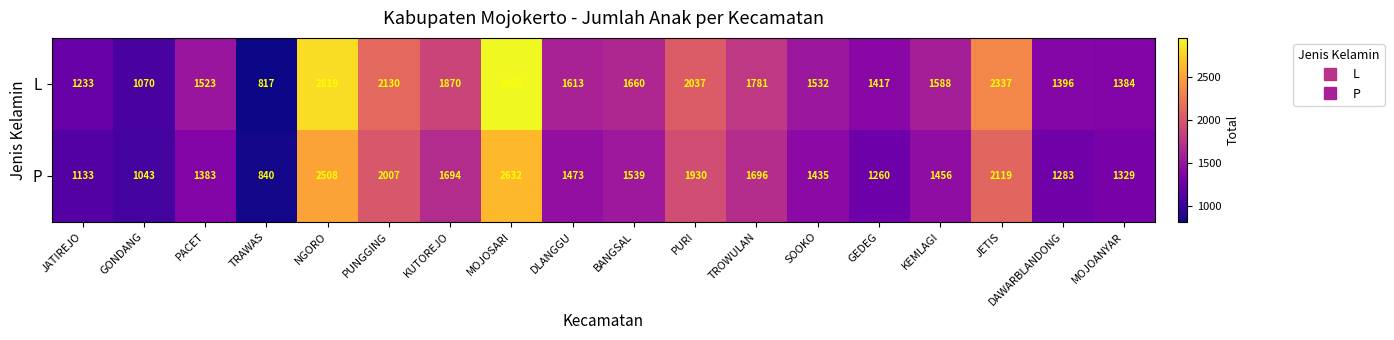

List the series in order of their peak value, lowest first.

P, L